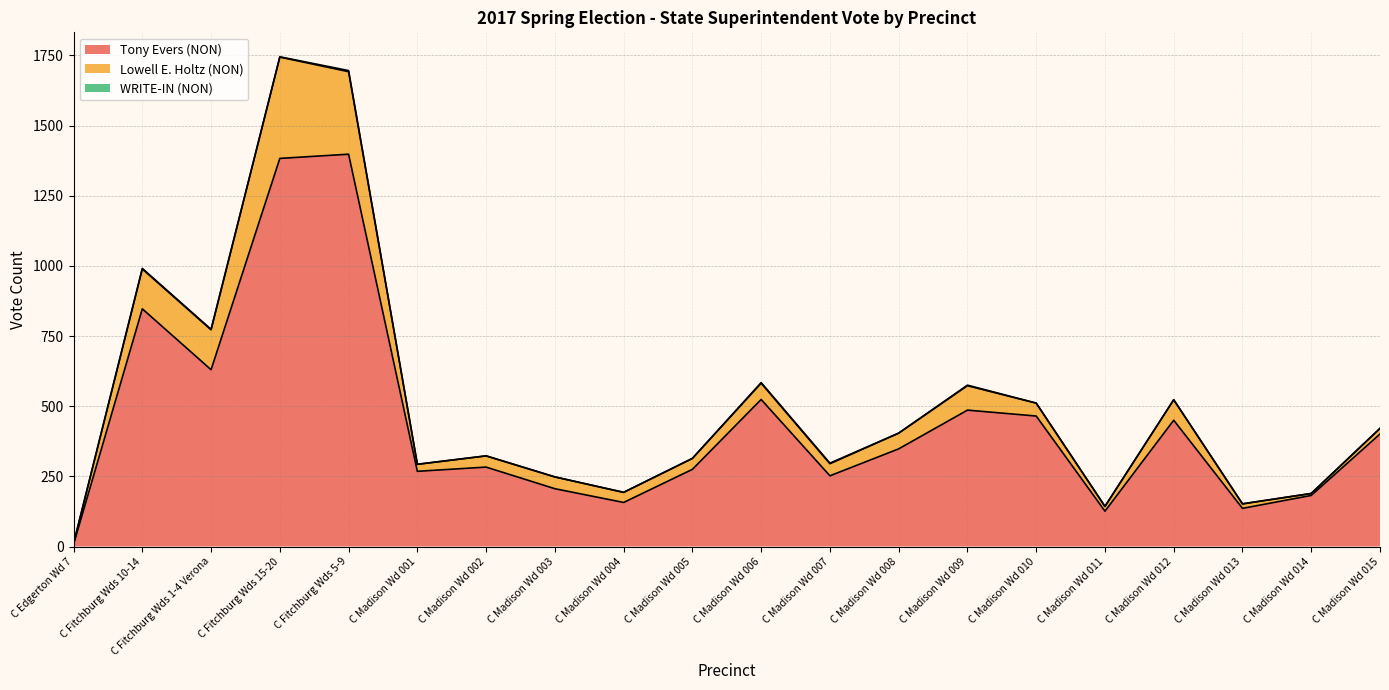

What position from the left is C Edgerton Wd 7?

1